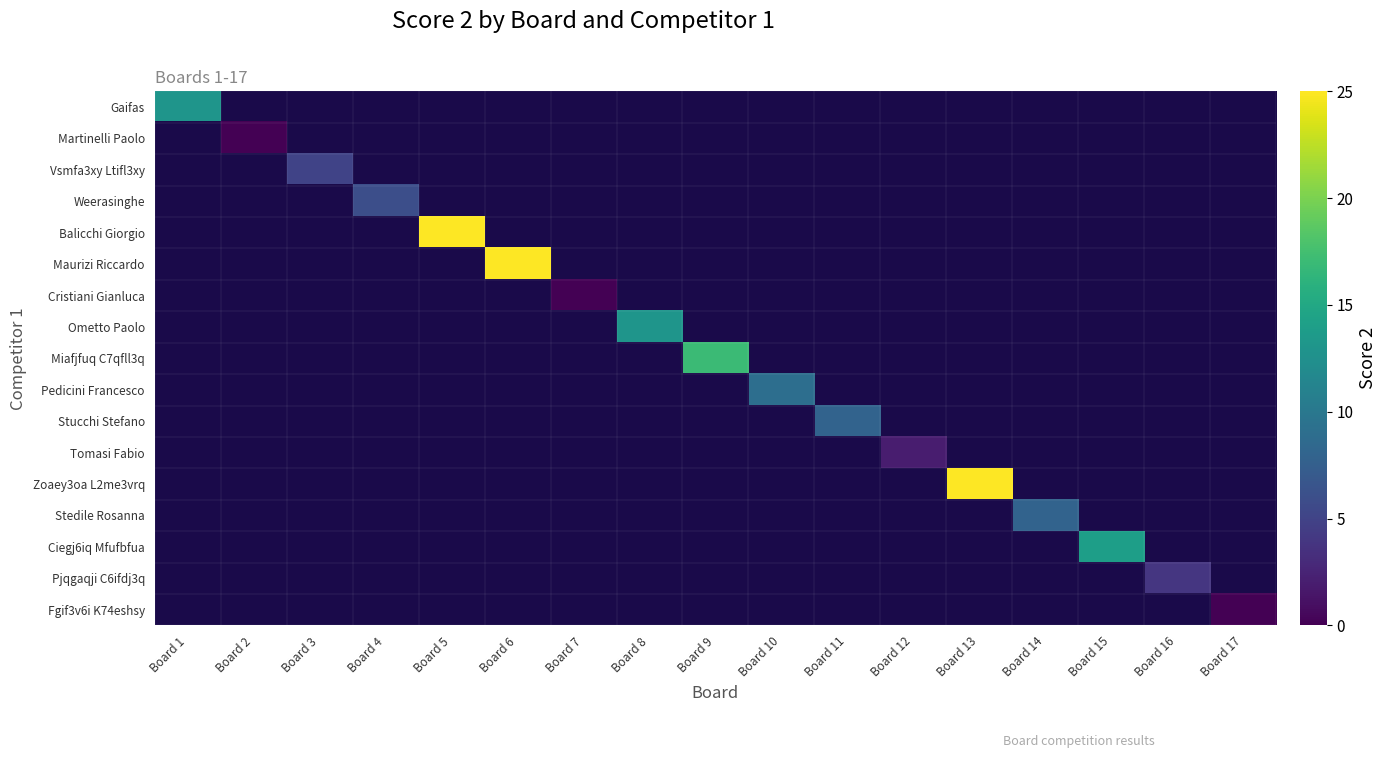

At how many categories does at least one series exceed 9?

7